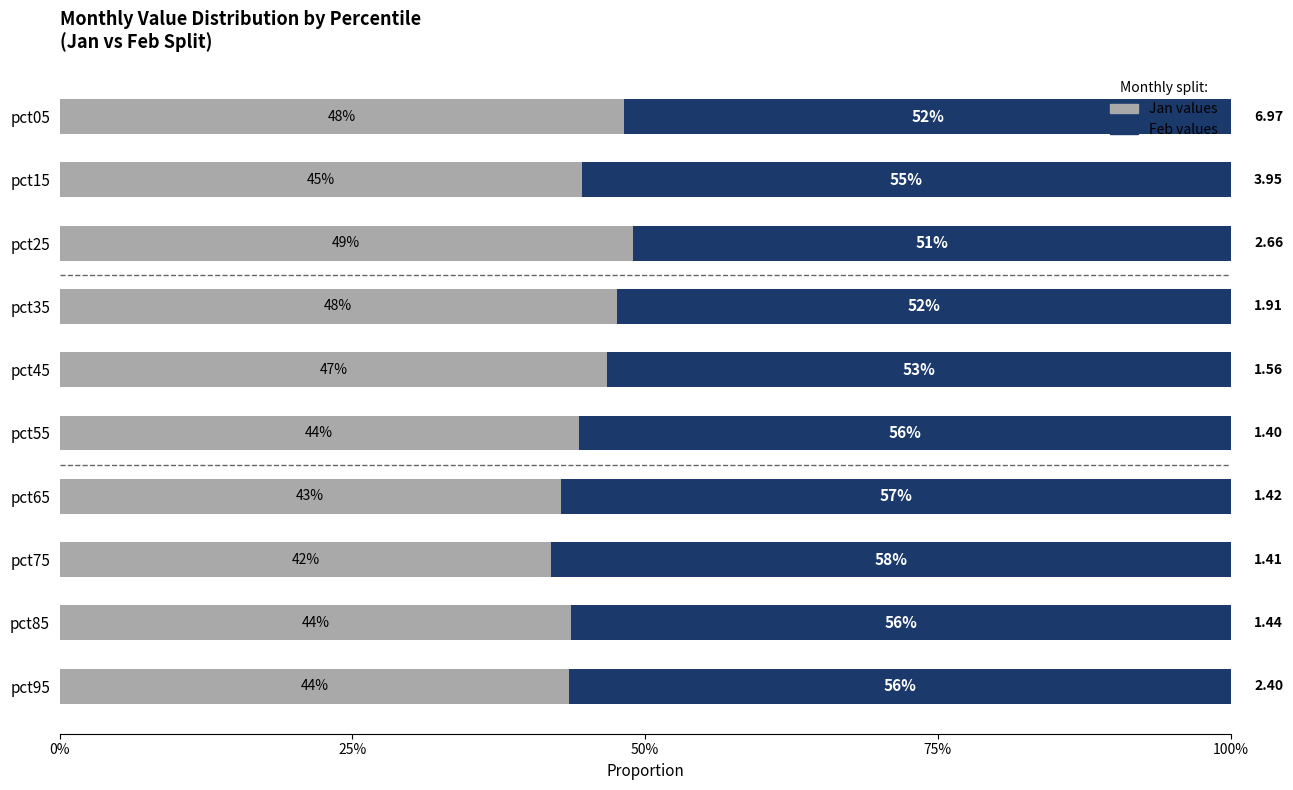

How many distinct data groups are displayed?

2